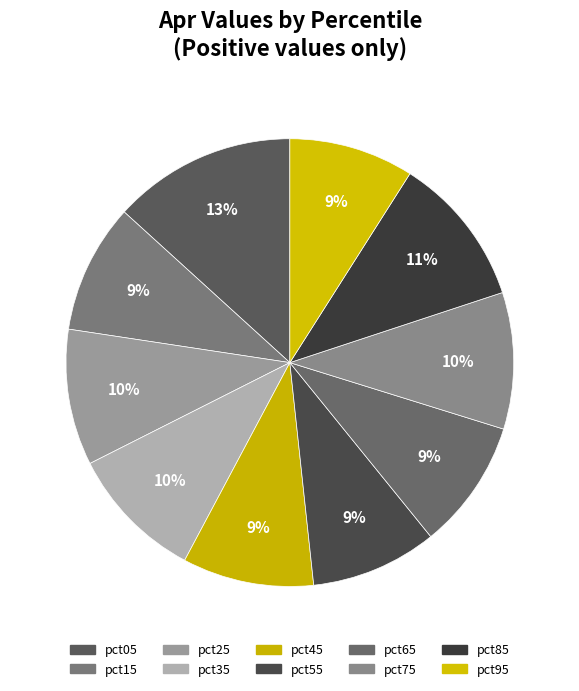

Count the number of slices in the pie.

10